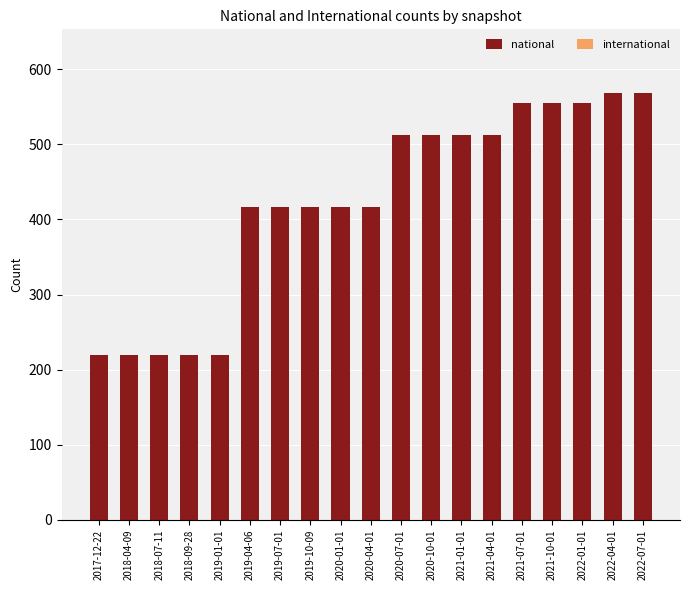

What is the label of the 10th bar from the right?

2020-04-01